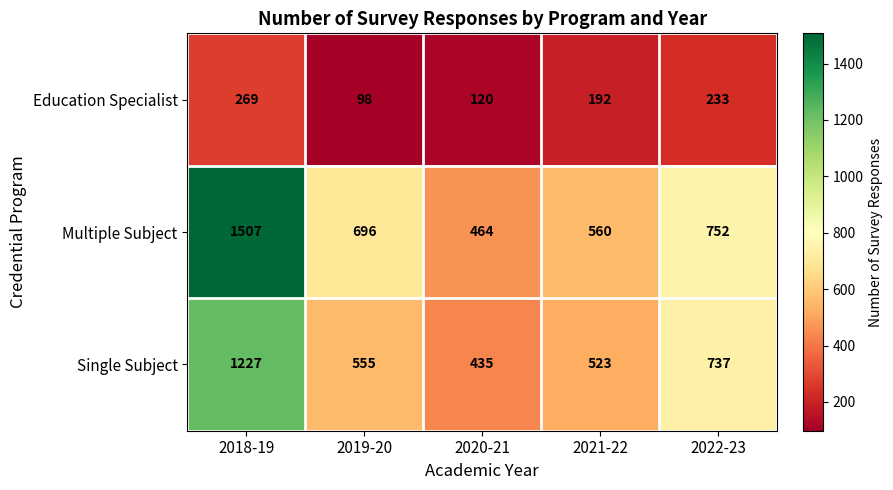

At how many categories does at least one series exceed 1080?

1